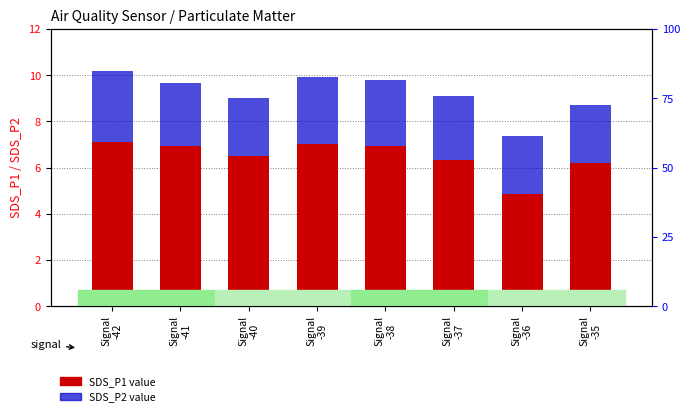

How many groups of bars are there?

8